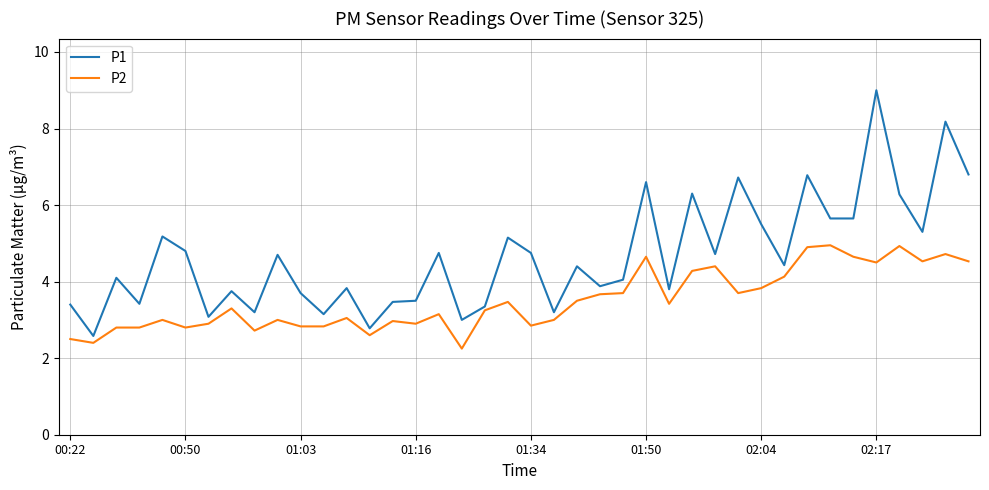

What is the maximum value for P2?

5.0